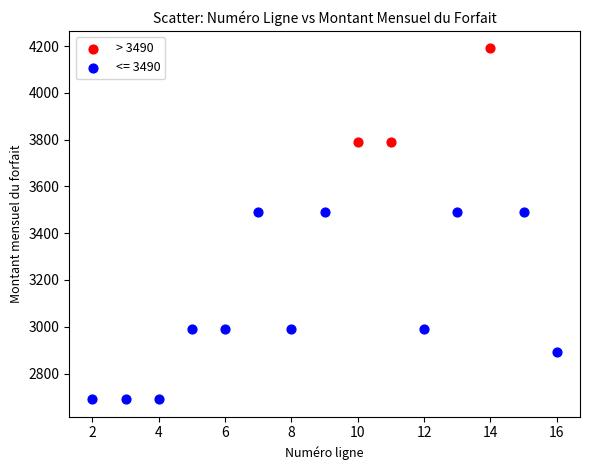

Which series contains the highest Y value?

> 3490